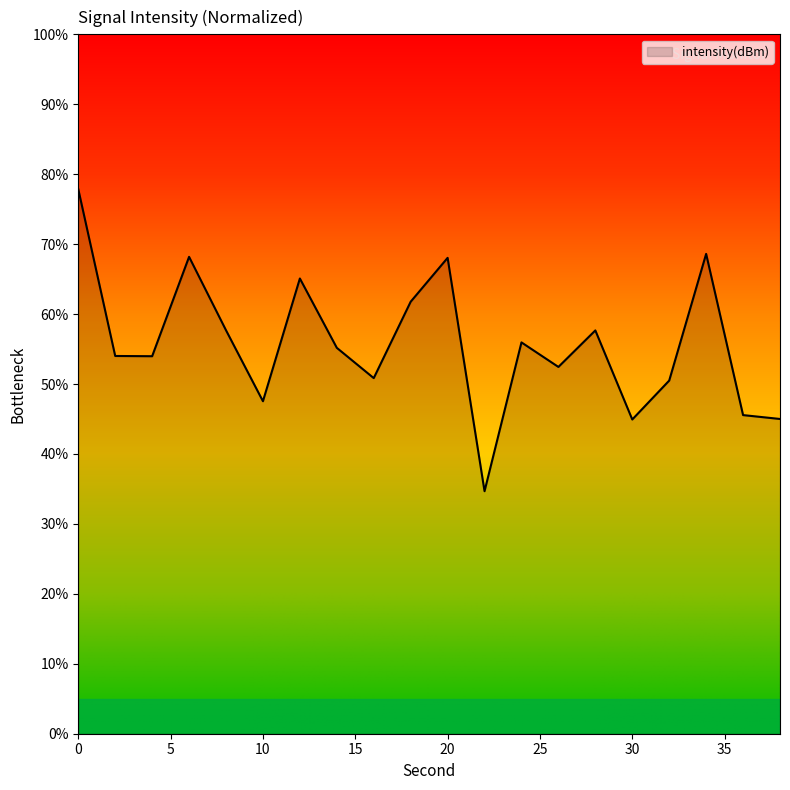

How many values are below 55?

10